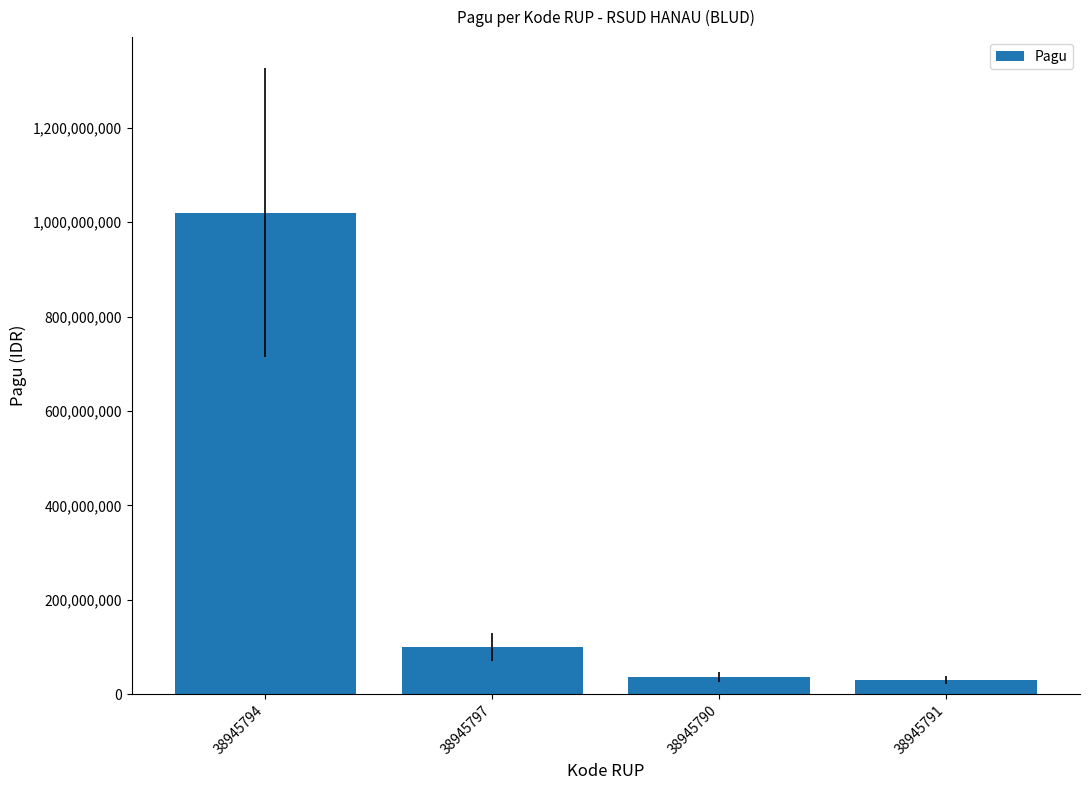

How many bars are there in total?

4